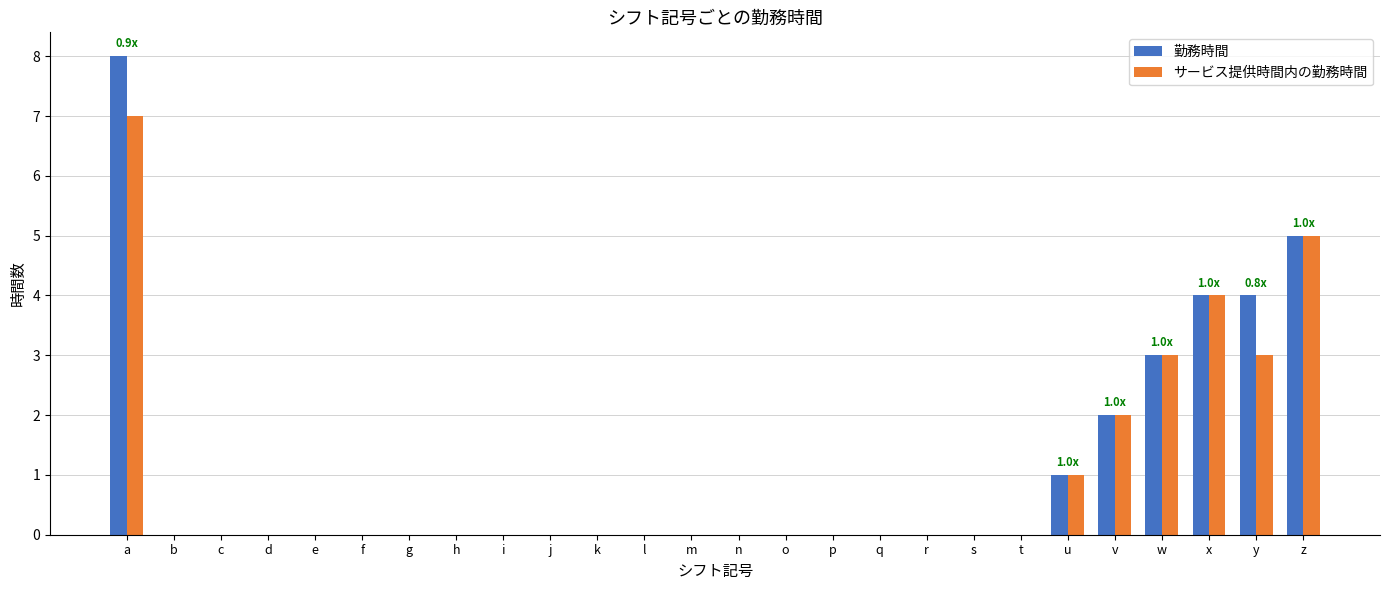

What is the highest value of the サービス提供時間内の勤務時間 series?

7